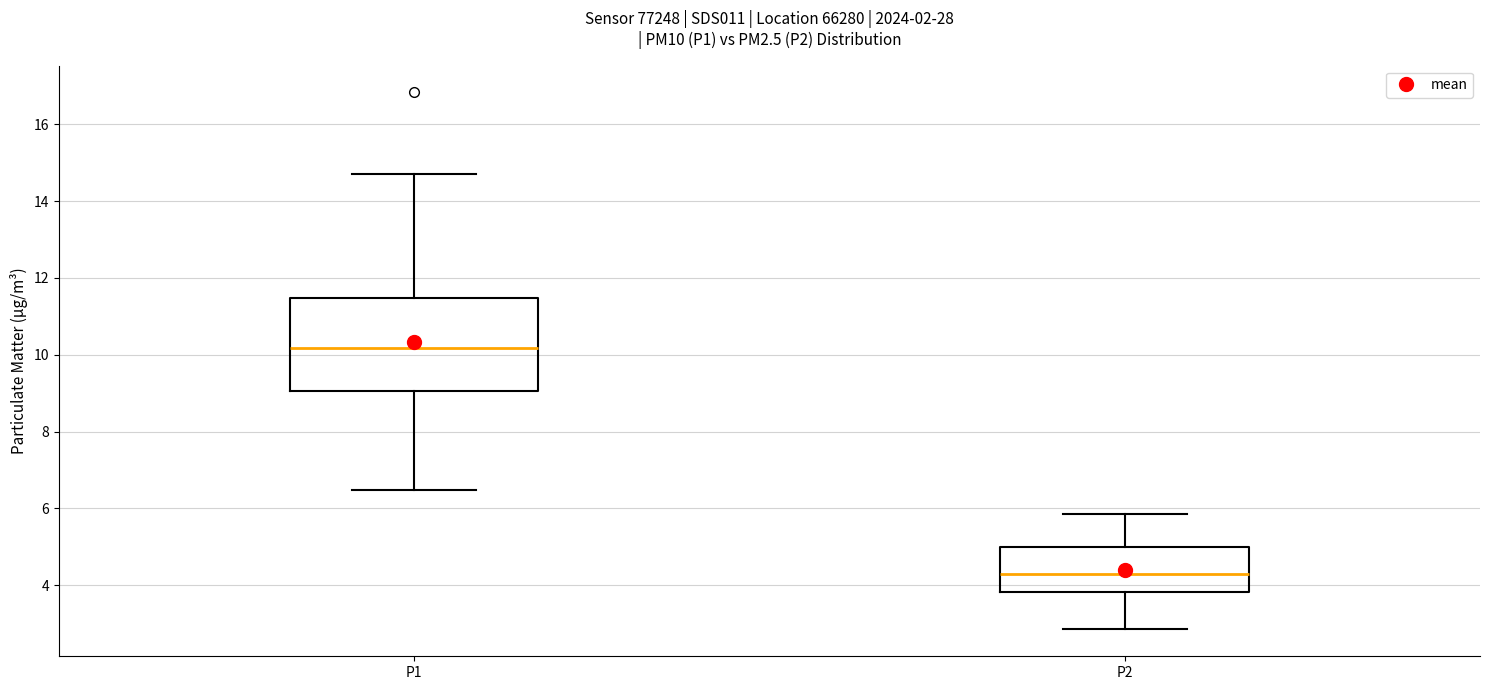

Where does the upper whisker of the box for P1 end on the y-axis? The values are not printed on the chart, so give them approximately, as read against the axis.

14.8